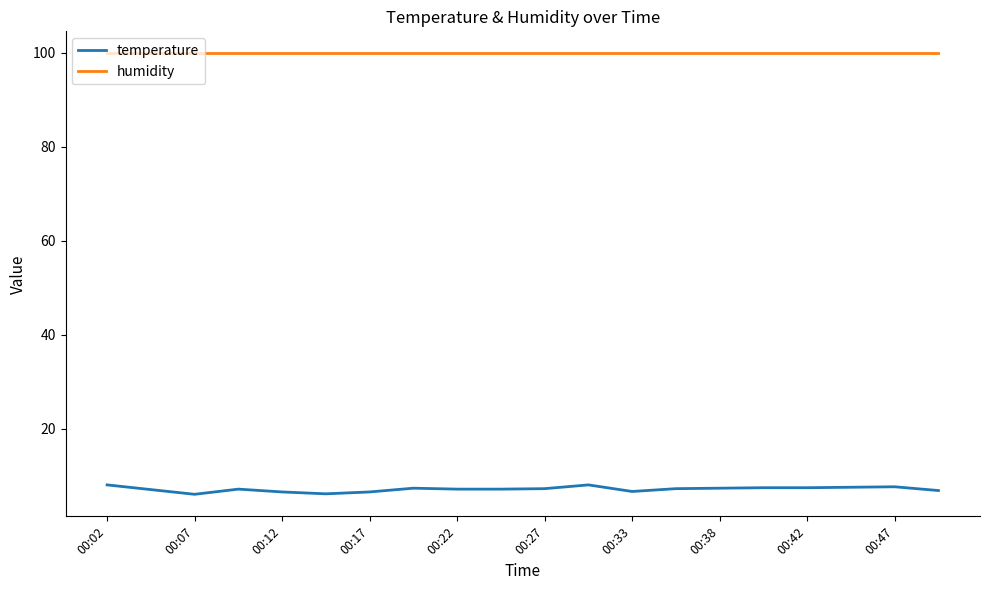

True or false: temperature has more than 1 points higher than both neighbors.

True